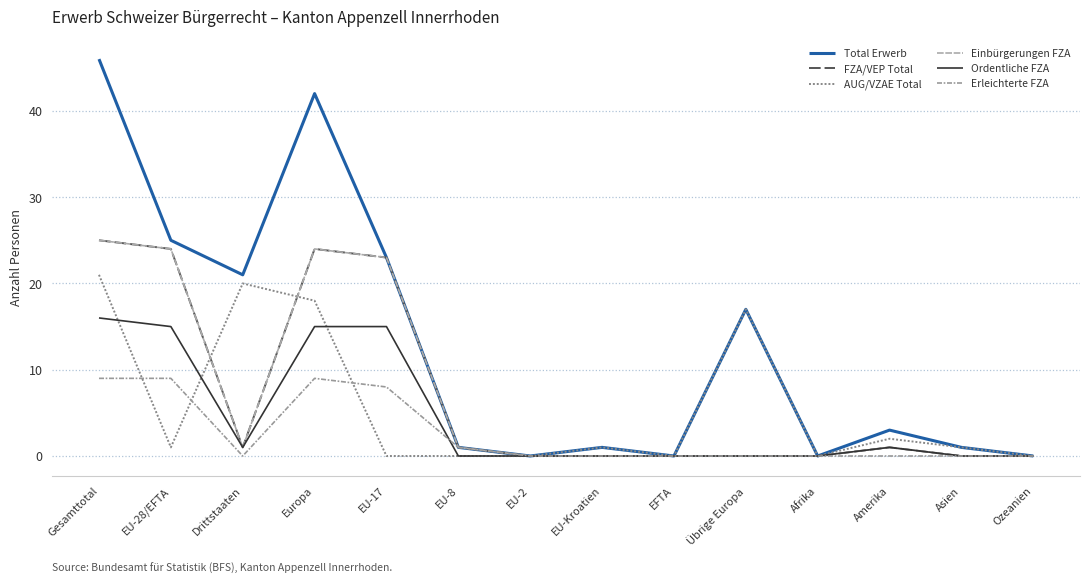

Does the chart display data point markers on the line(s)?

No